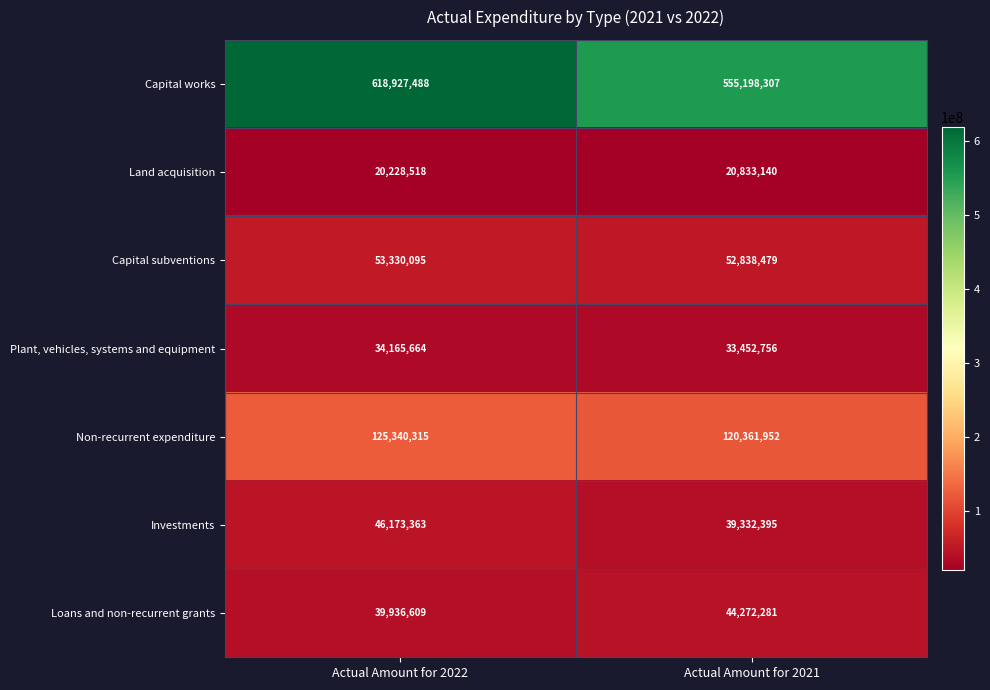

Reading right to left, extract all data points from this chart.

Capital works: 555198307	618927488
Land acquisition: 20833140	20228518
Capital subventions: 52838479	53330095
Plant, vehicles, systems and equipment: 33452756	34165664
Non-recurrent expenditure: 120361952	125340315
Investments: 39332395	46173363
Loans and non-recurrent grants: 44272281	39936609